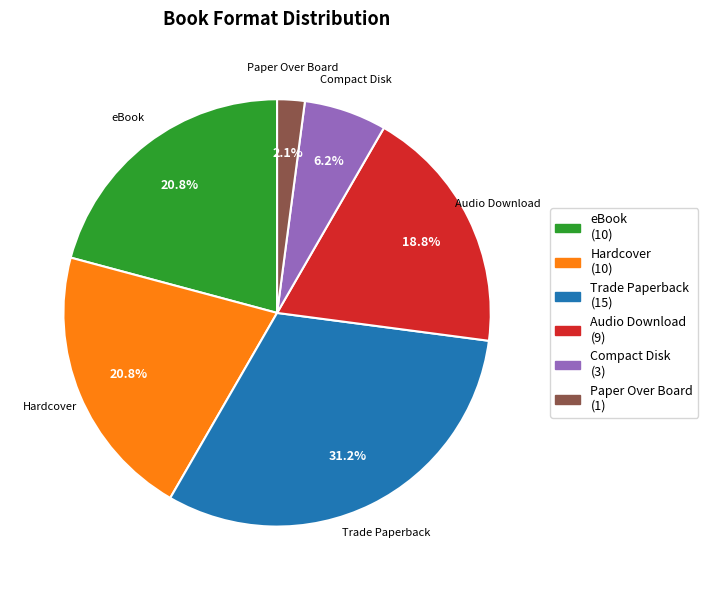

Count the number of slices in the pie.

6